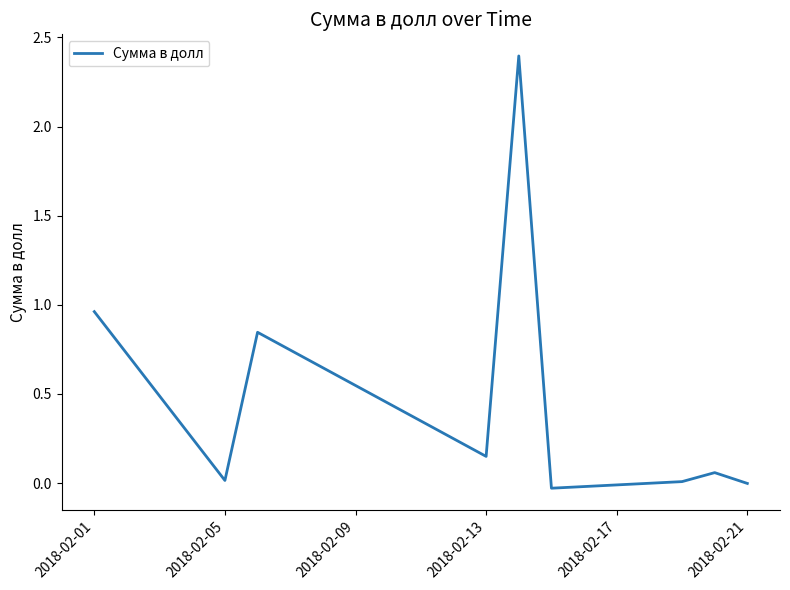

What is the greatest value displayed?

2.4